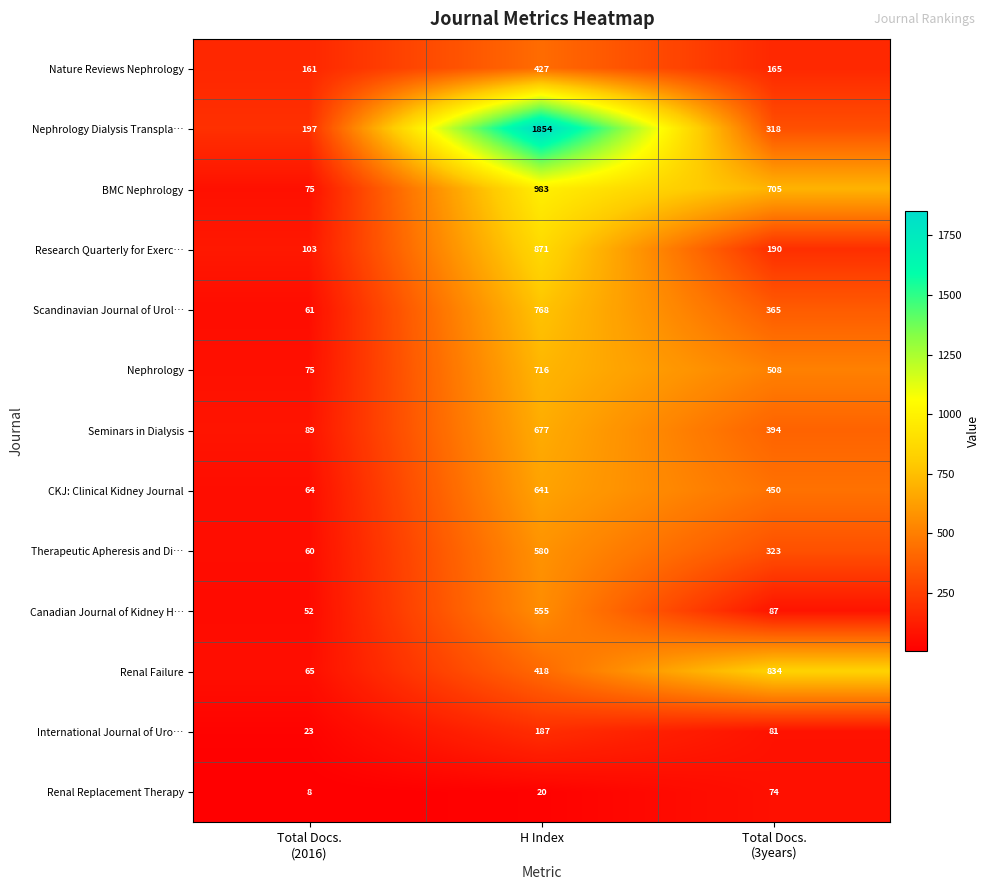

What is the sum of all Canadian Journal of Kidney H… values?

694